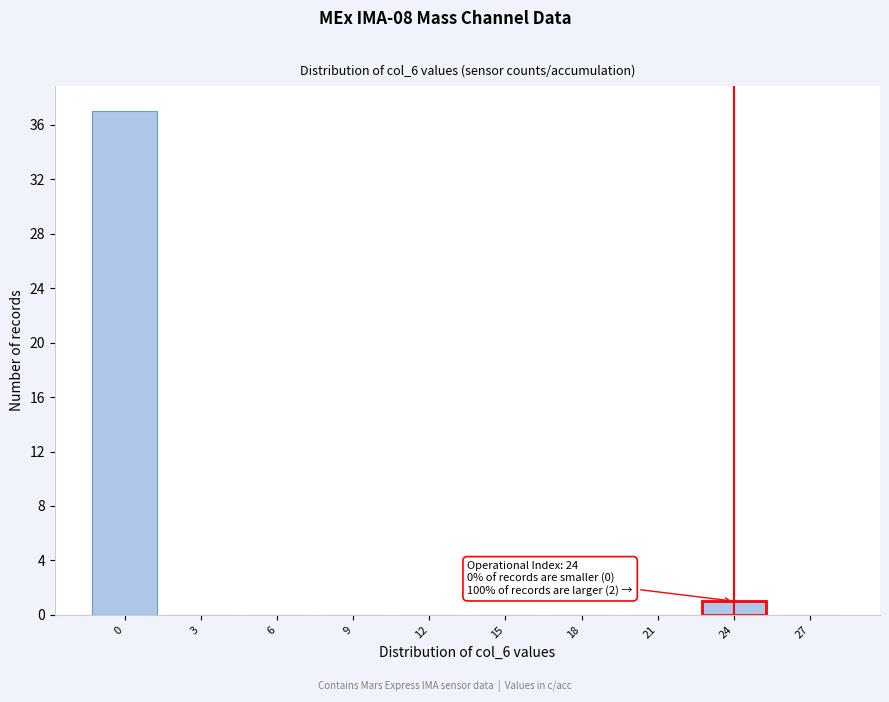

Reading right to left, extract all data points from this chart.

27=0	24=1	21=0	18=0	15=0	12=0	9=0	6=0	3=0	0=37